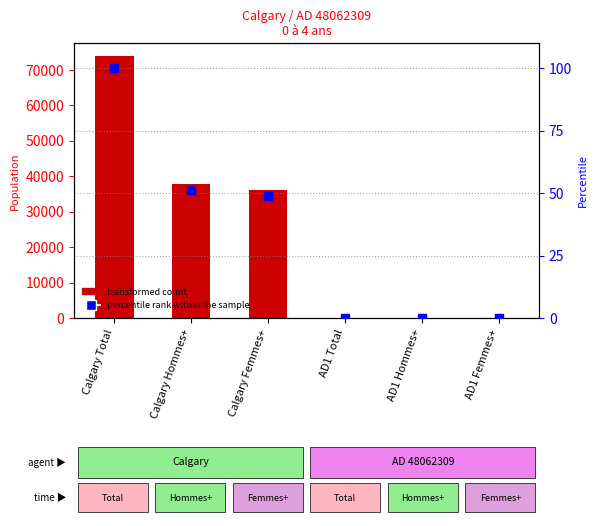

Which series has the largest Y range (max minus min)?

transformed count